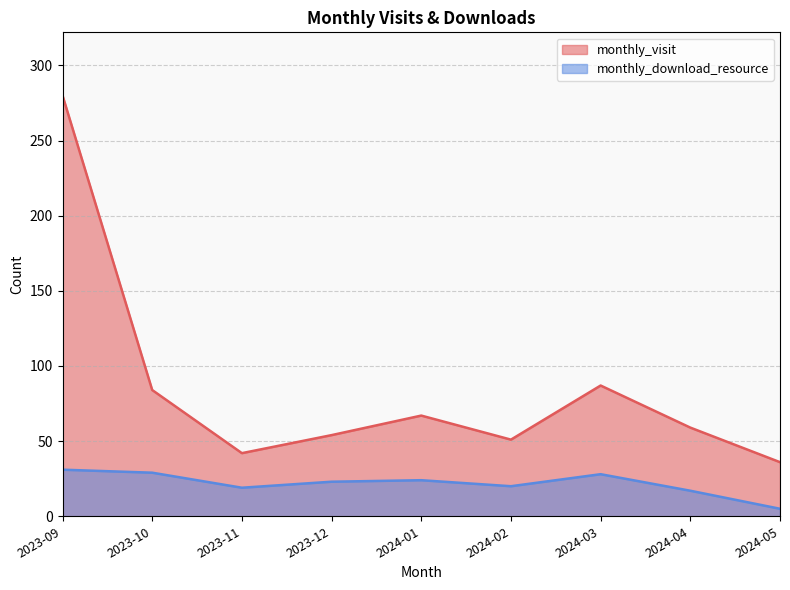

What is the spread (max minus min) of values at 2024-02?

31